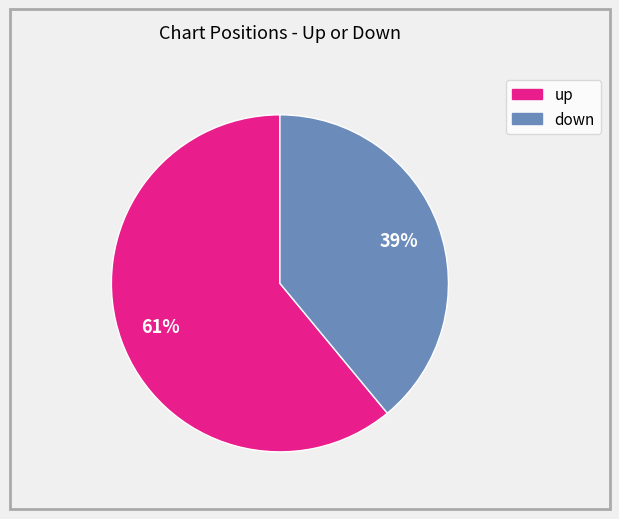

How many slices are in this pie chart?

2